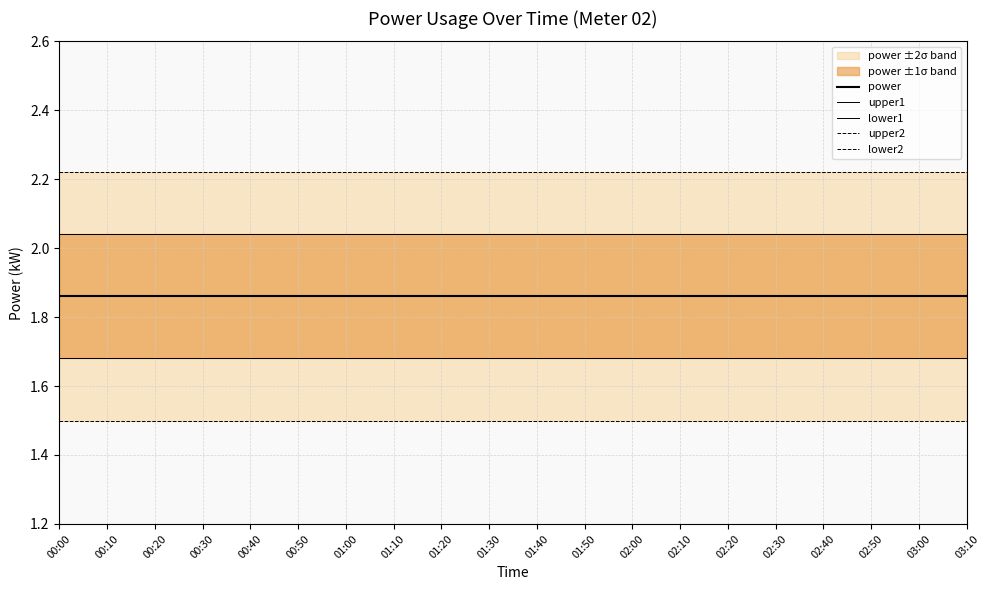

What is the label of the 11th point from the right?

01:30